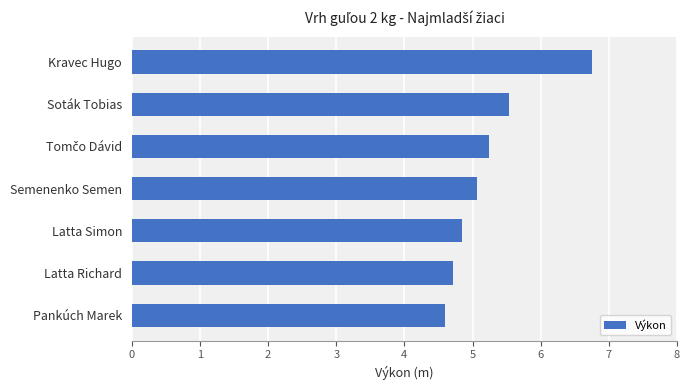

What is the label of the 6th bar from the top?

Latta Richard